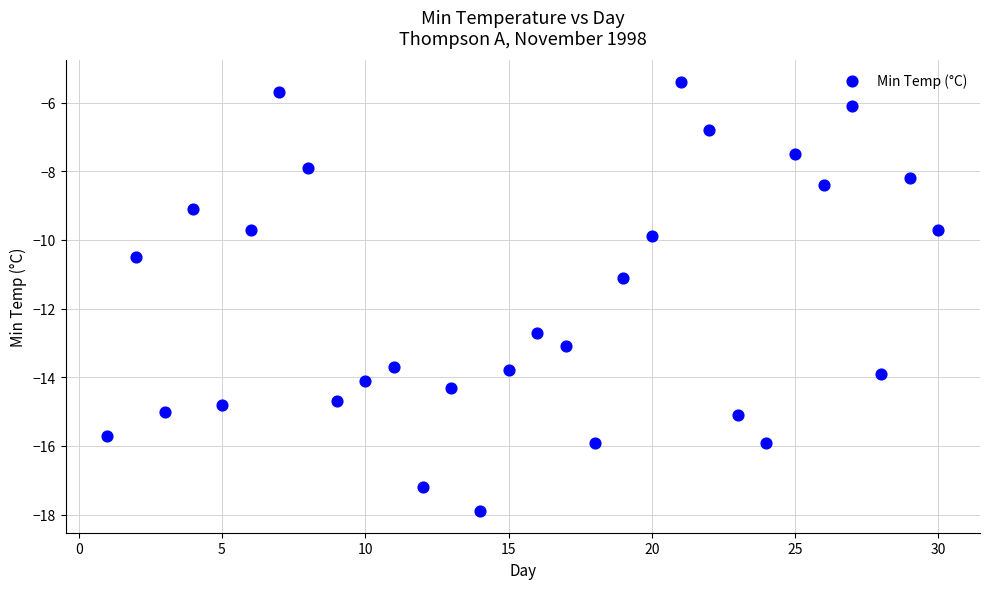

What is the range of X values (max minus min)?

29.0